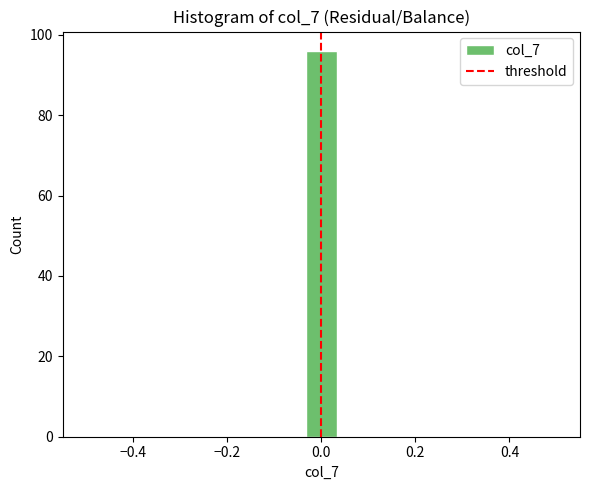

Read against the x-axis, roughly where is the centre of the tallest bar?

0.00